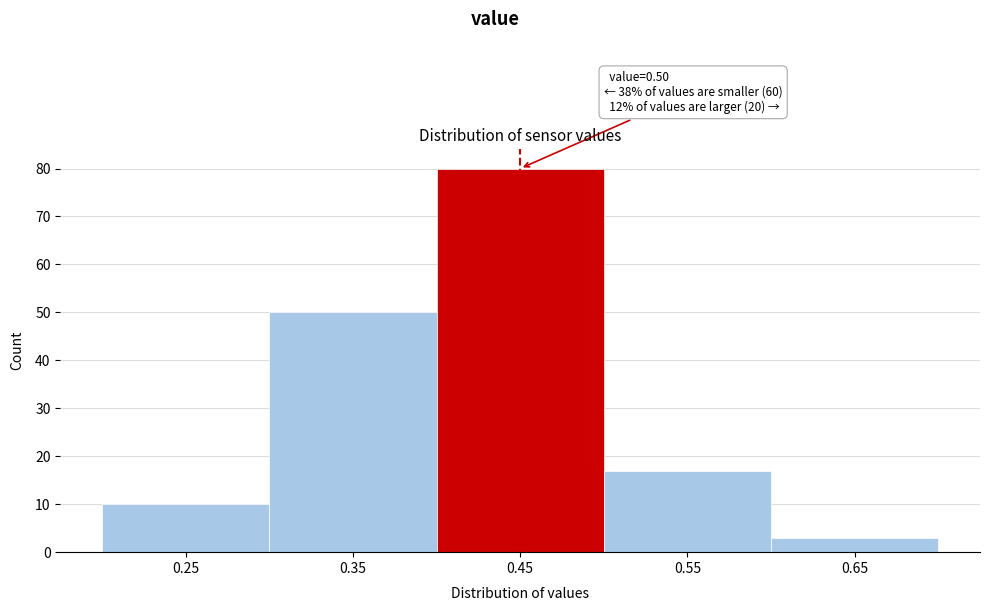

Reading left to right, transcribe all the data shown in this chart.

10	50	80	17	3